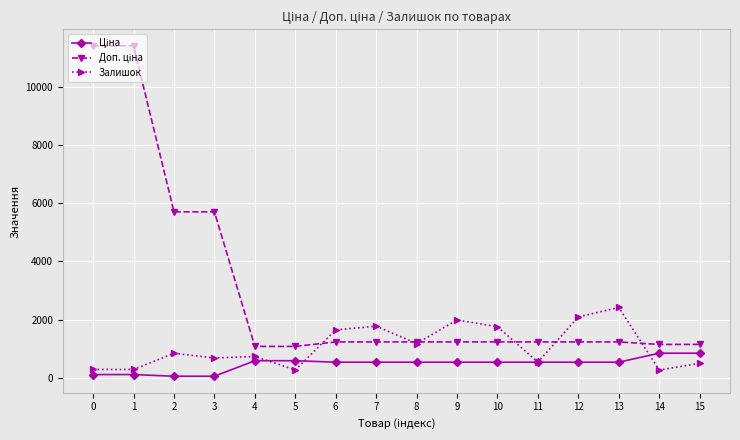

What is the value of the Залишок point at the 5th from the left?

736.0